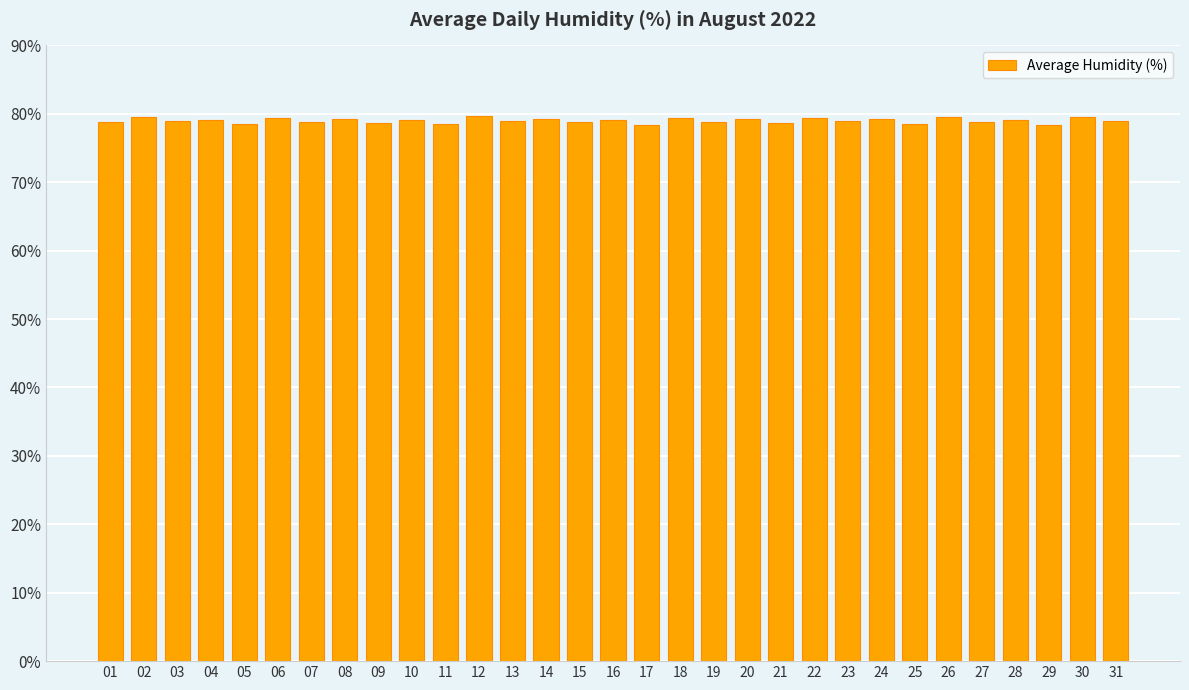

What is the greatest value displayed?

79.6